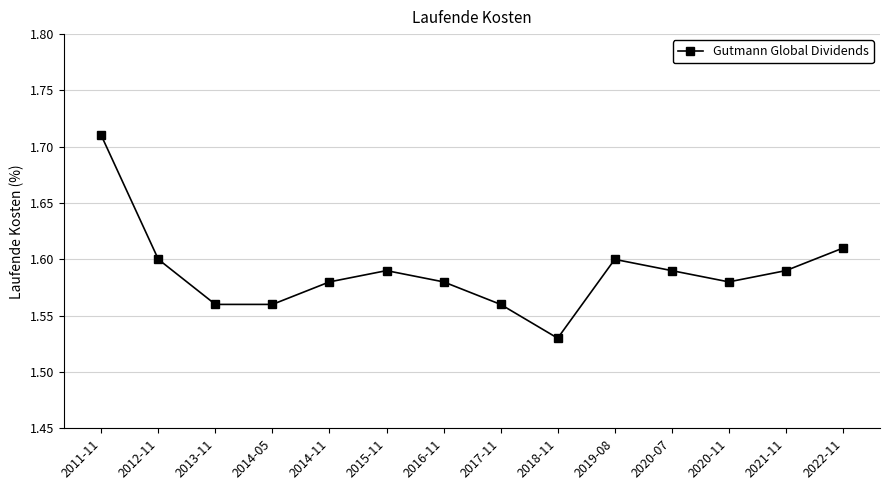

True or false: there are more than 1 points higher than both neighbors.

True